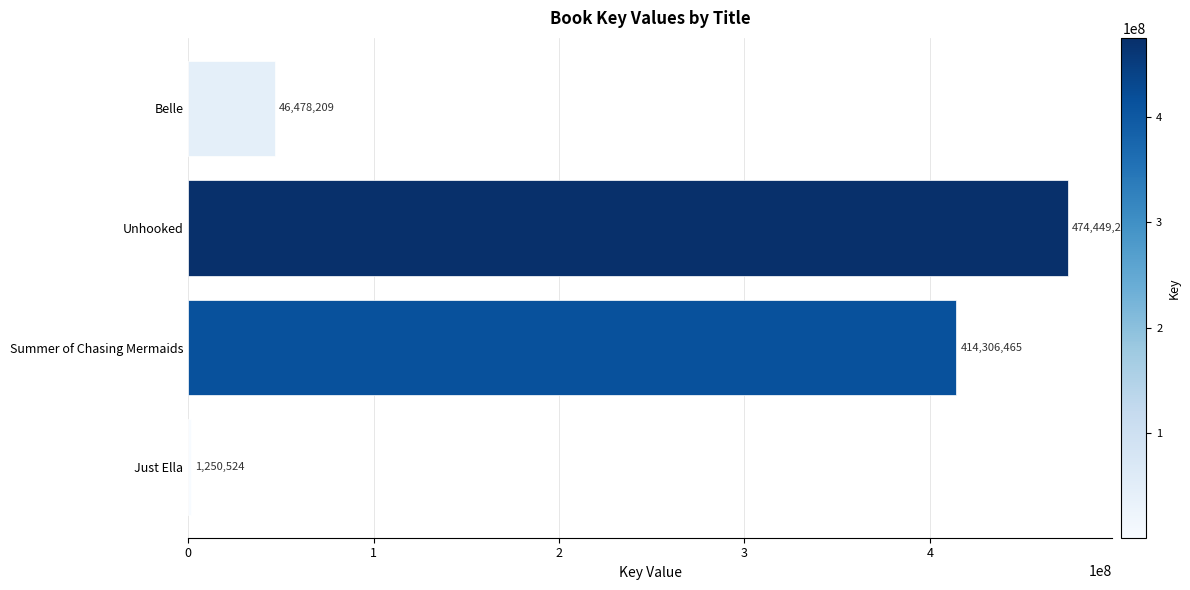

What is the sum of all values?

936484441